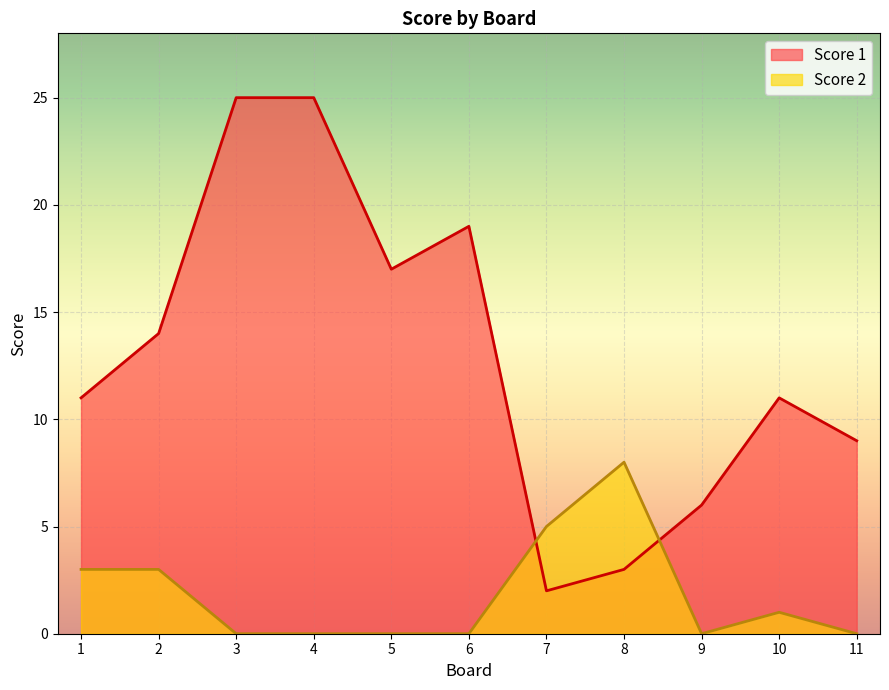

What are all the series names shown in the legend?

Score 1, Score 2